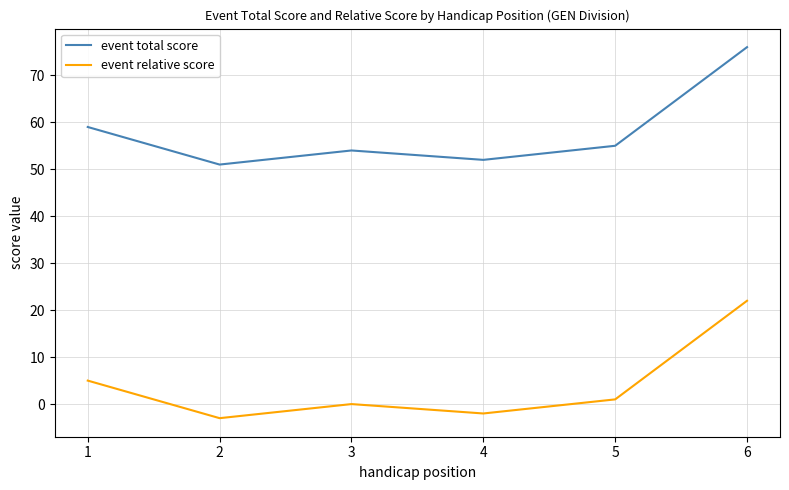

Is the value of event relative score at 3 greater than the value of event total score at 2?

No